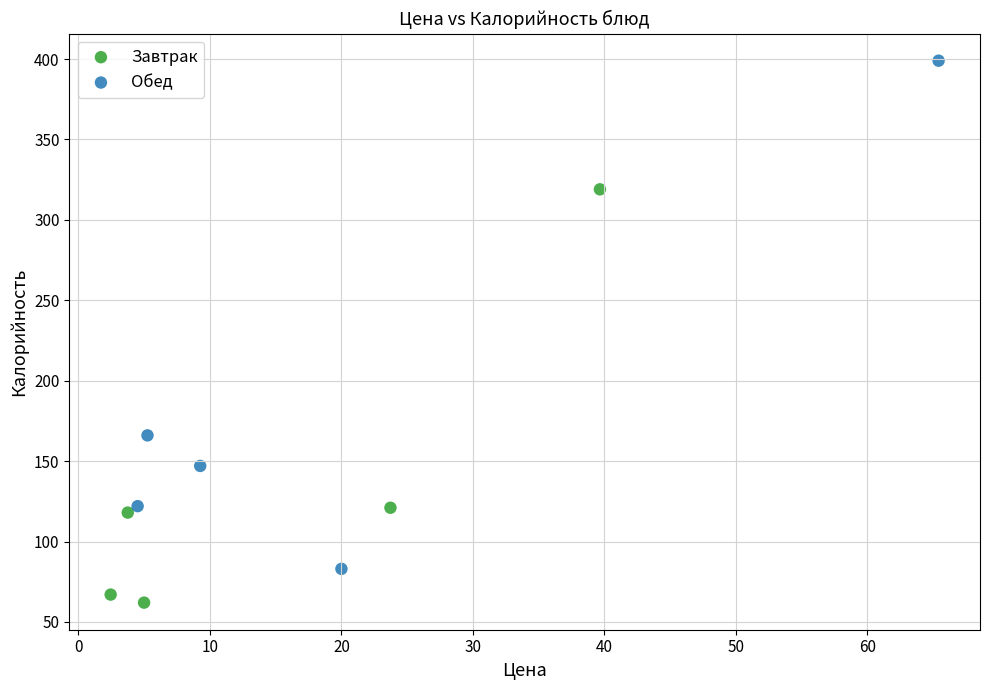

Which series contains the lowest Y value?

Завтрак